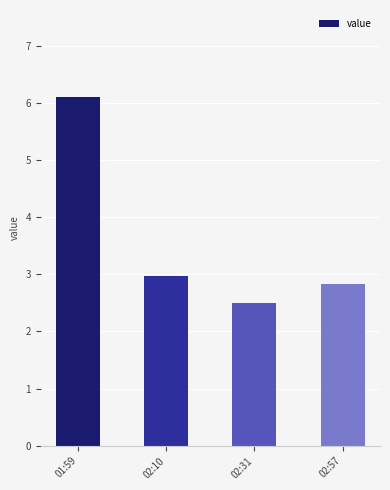

Reading right to left, list all the values displayed in this chart.

2.8	2.5	3.0	6.1